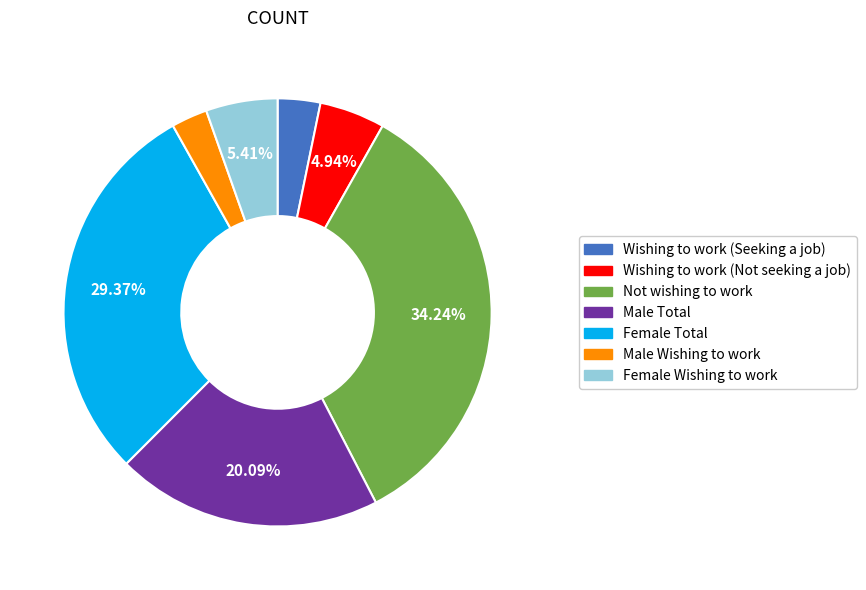

Approximately how many times larger is the value at Wishing to work (Not seeking a job) compared to Male Total?

0.2